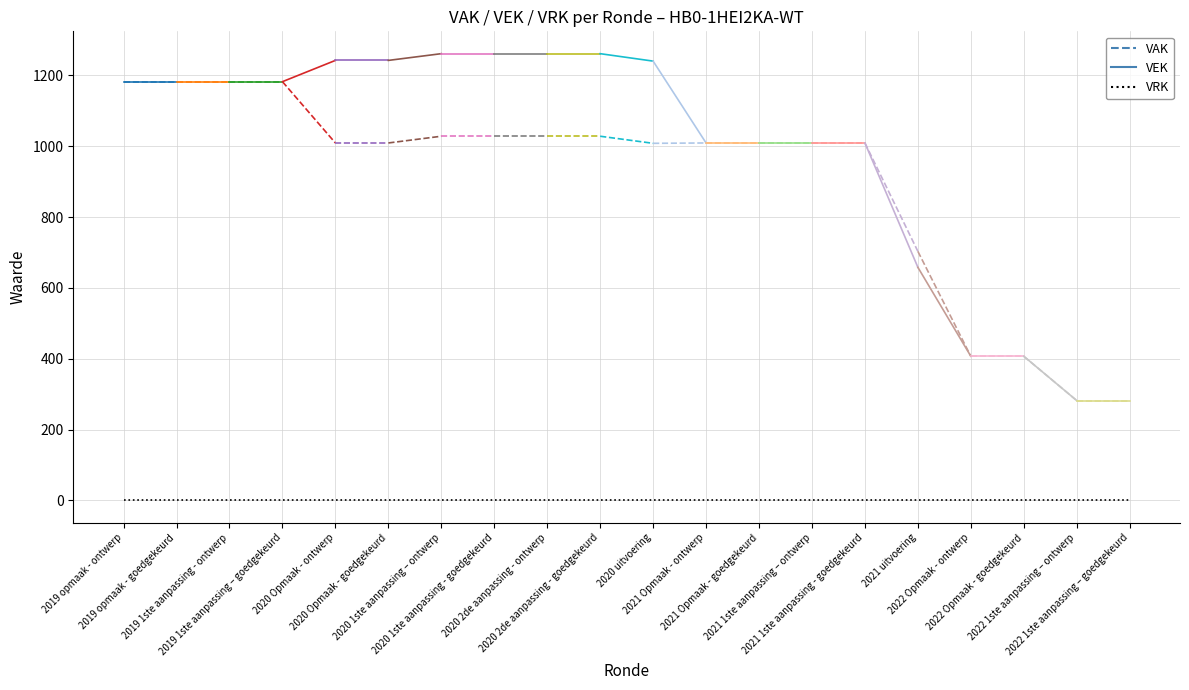

What is the label of the 12th point from the right?

2020 2de aanpassing - ontwerp